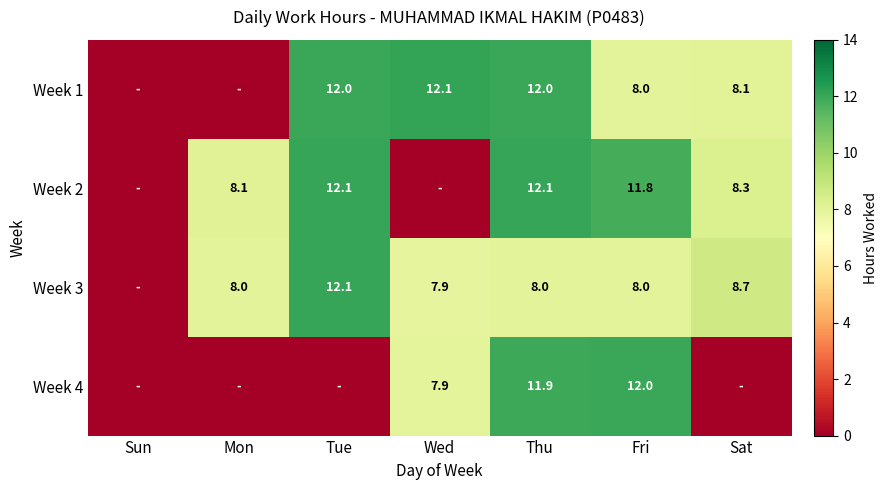

What is the difference between the highest and lowest values at Thu?

4.1